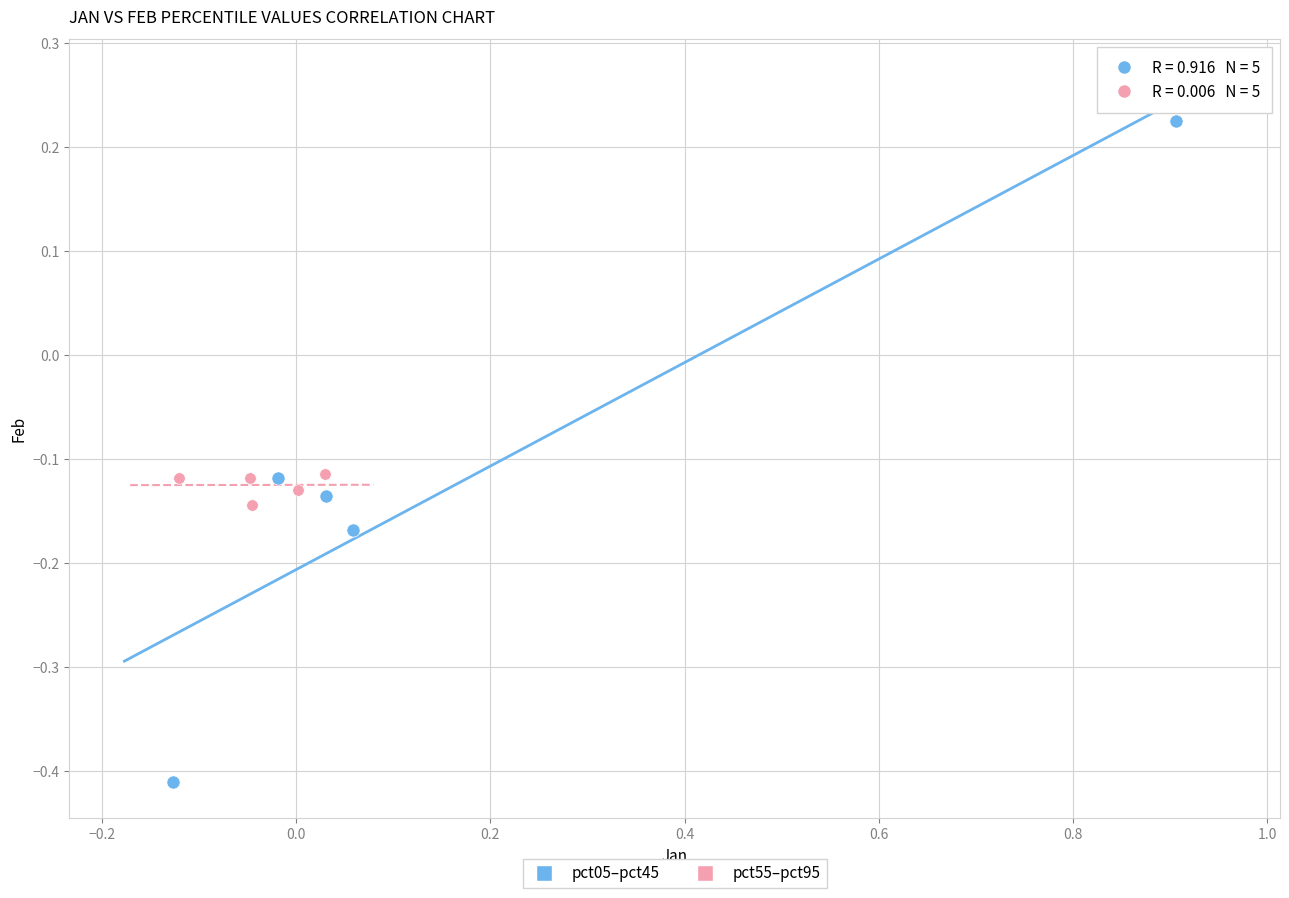

Which series contains the highest Y value?

pct05–pct45